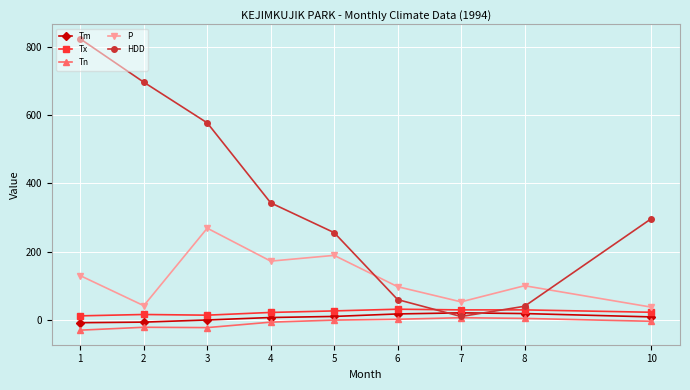

Which series has the widest spread of values?

HDD